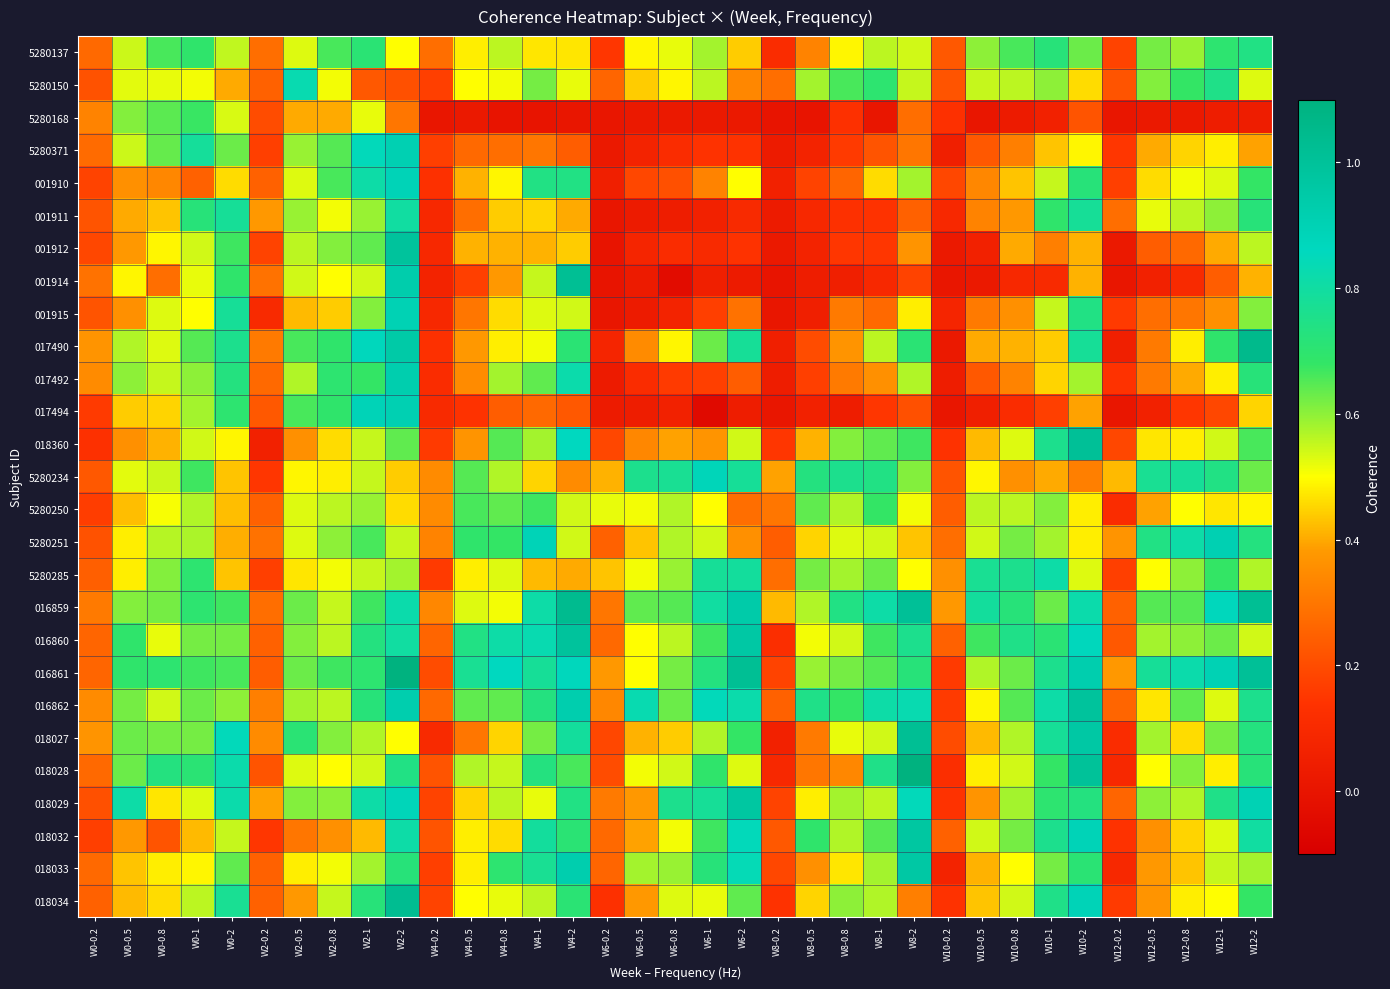

How many data points does each series have?

35